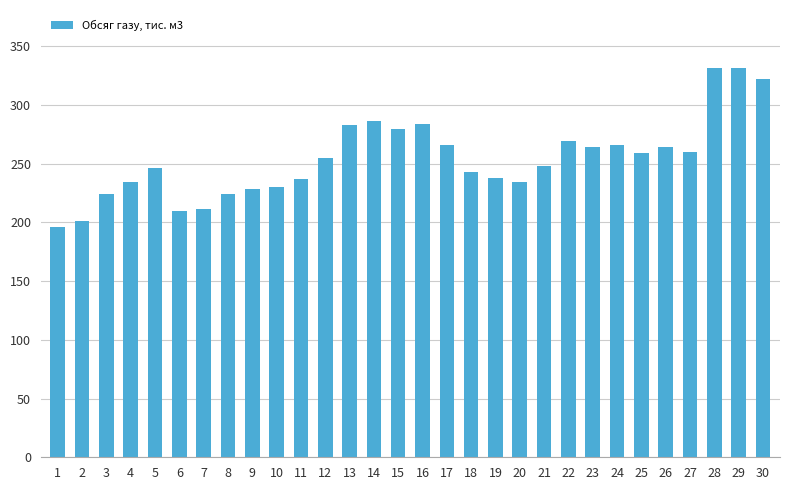

What is the maximum value shown in the chart?

331